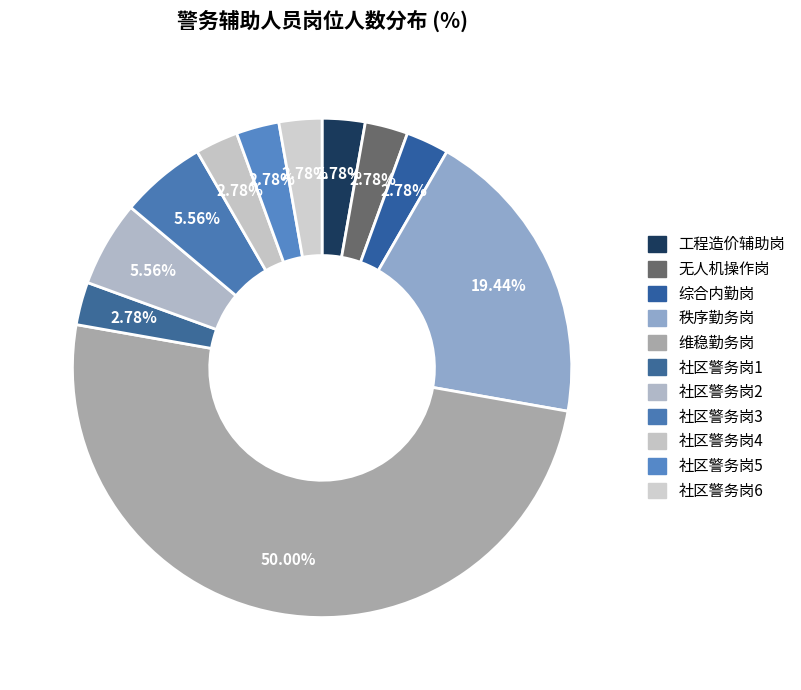

To the nearest percent, what is the average slice percentage?

9%